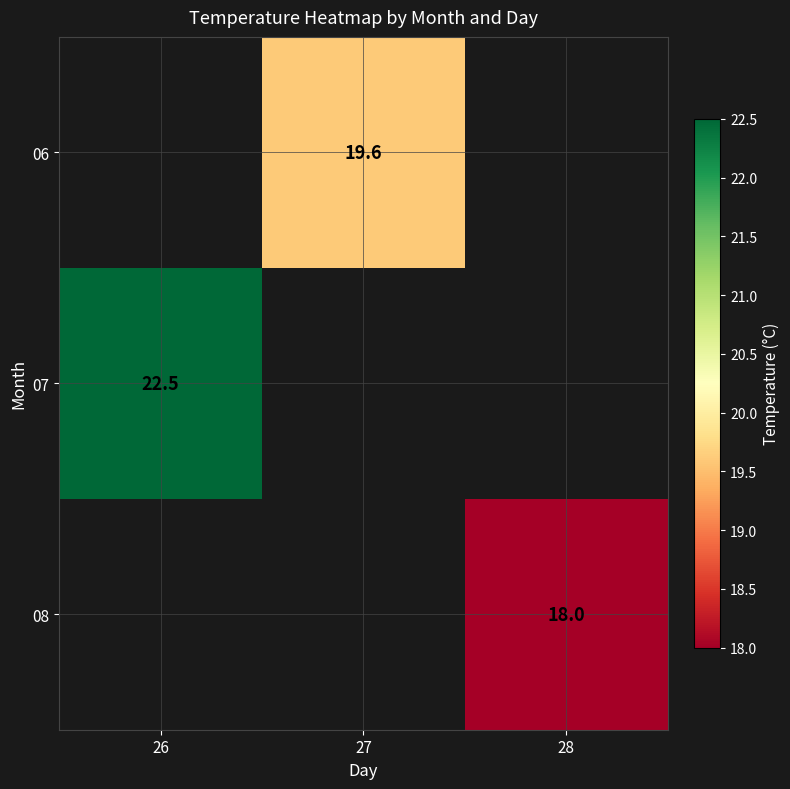

How many data points does each series have?

3